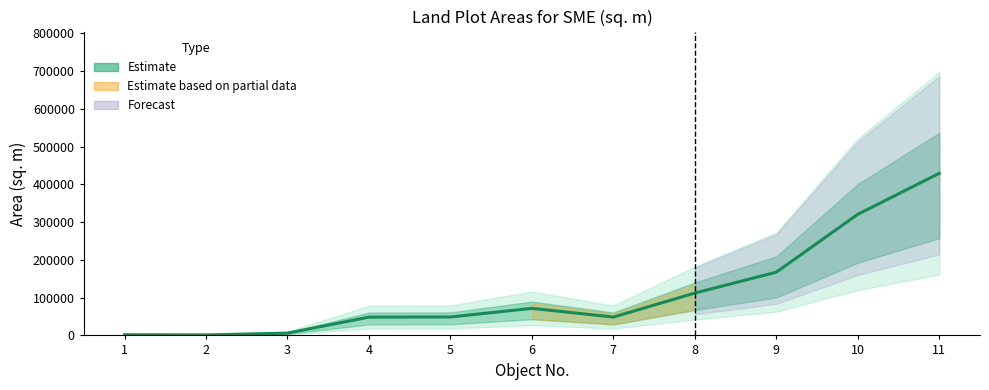

The value at 2 is 182. True or false?

True